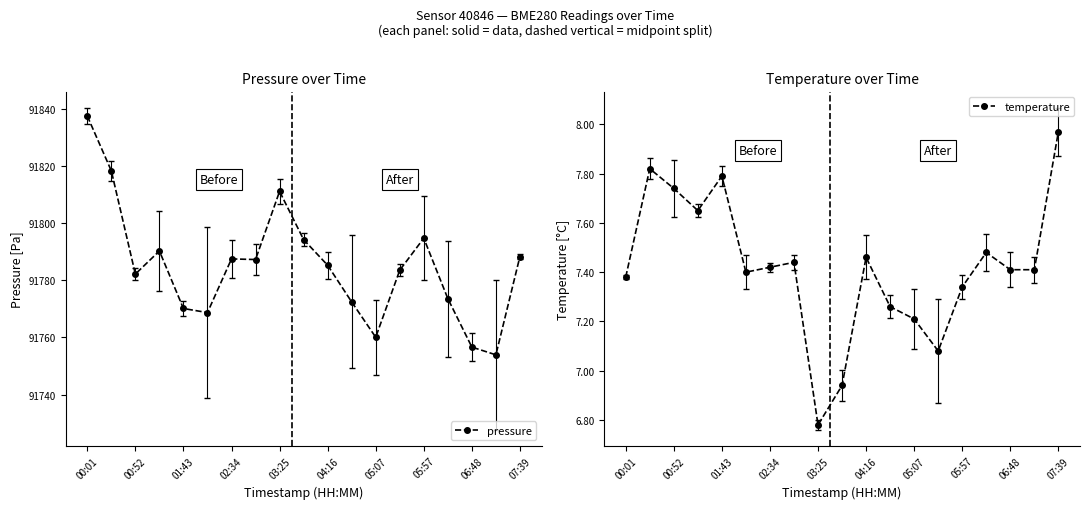

How many values in the pressure series are below 91785?

9